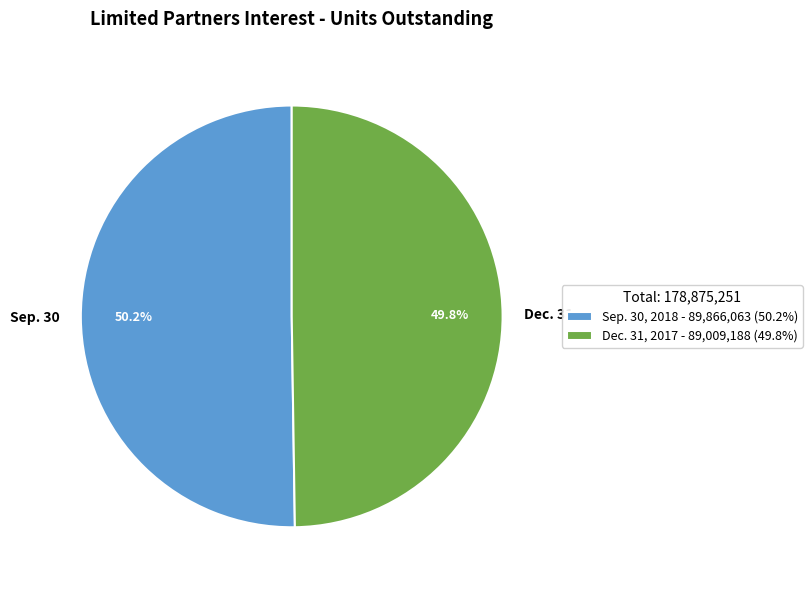

Is it true that Sep. 30, 2018 is 56% of the pie?

False